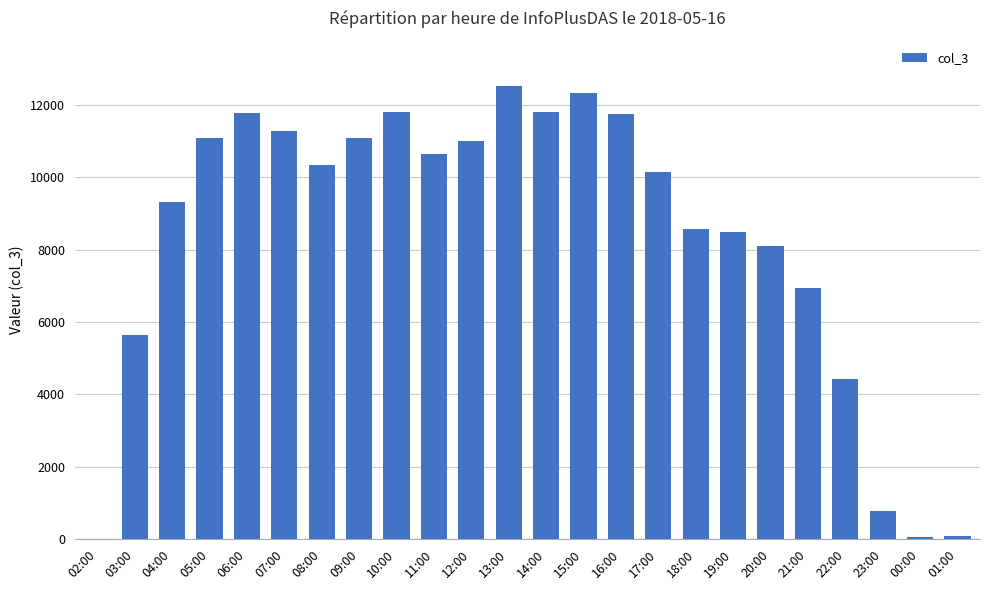

What is the sum of all values?

200096